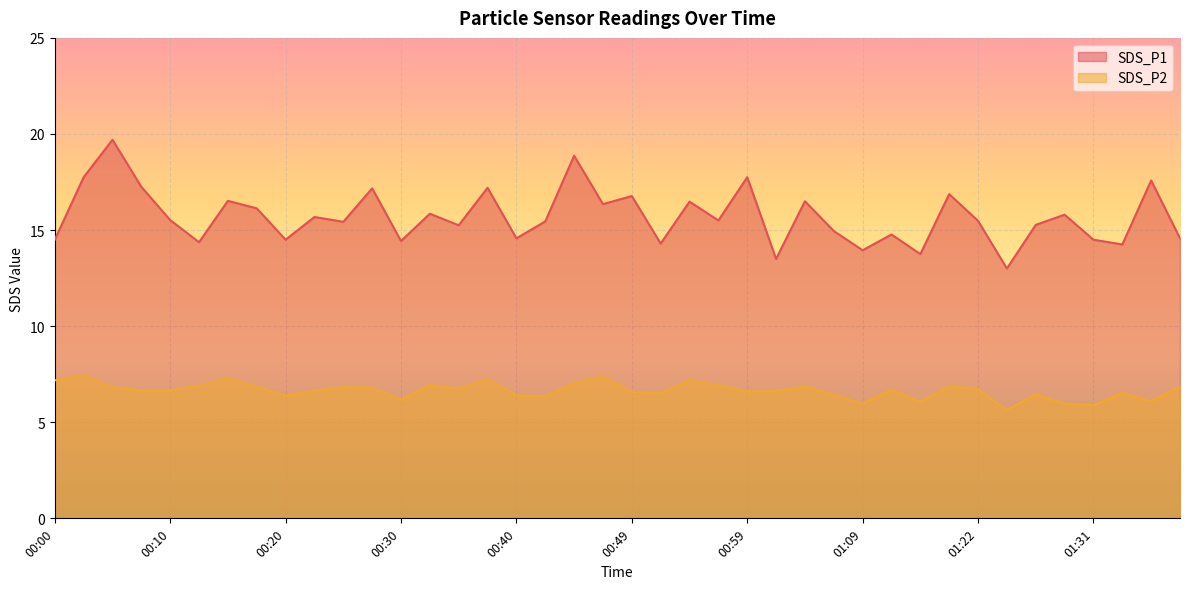

Is the value of SDS_P1 at 01:02 greater than the value of SDS_P2 at 00:57?

Yes